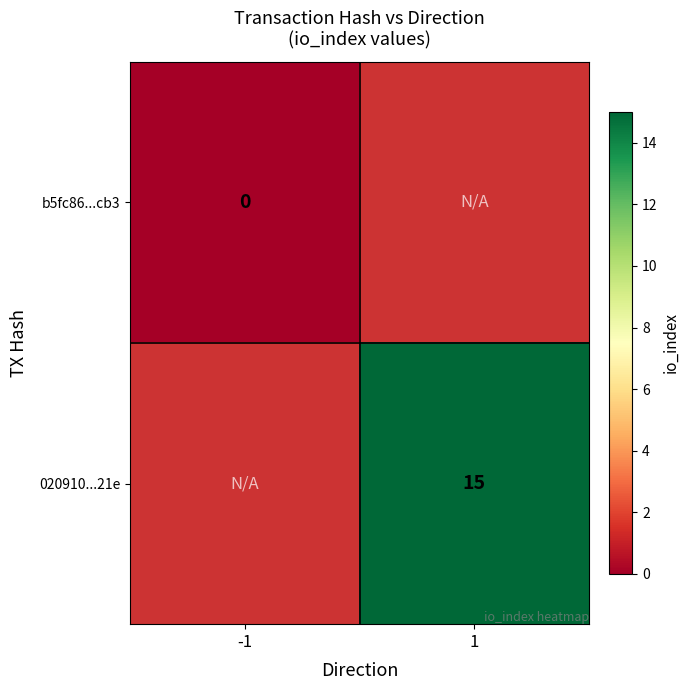

How many categories are shown in the chart?

2